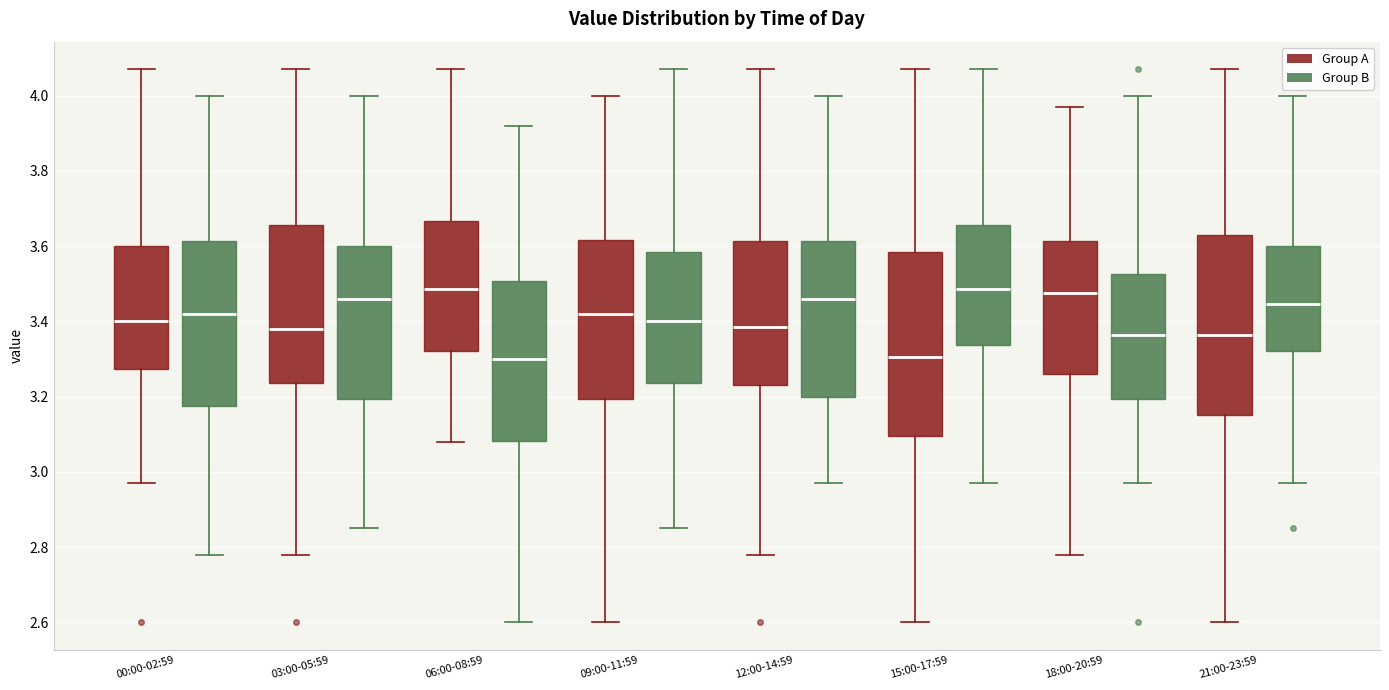

Reading left to right, read every box against the y-axis: the position of its median line, the range the box covers, and the ends of its whiskers. The values are not printed on the chart, so give them approximately, as read against the axis.

00:00-02:59 (Group A): median 3.40, box 3.28 to 3.60, whiskers 2.98 to 4.08
00:00-02:59 (Group B): median 3.42, box 3.18 to 3.62, whiskers 2.78 to 4.00
03:00-05:59 (Group A): median 3.38, box 3.24 to 3.66, whiskers 2.78 to 4.08
03:00-05:59 (Group B): median 3.46, box 3.20 to 3.60, whiskers 2.86 to 4.00
06:00-08:59 (Group A): median 3.48, box 3.32 to 3.66, whiskers 3.08 to 4.08
06:00-08:59 (Group B): median 3.30, box 3.08 to 3.50, whiskers 2.60 to 3.92
09:00-11:59 (Group A): median 3.42, box 3.20 to 3.62, whiskers 2.60 to 4.00
09:00-11:59 (Group B): median 3.40, box 3.24 to 3.58, whiskers 2.86 to 4.08
12:00-14:59 (Group A): median 3.38, box 3.24 to 3.62, whiskers 2.78 to 4.08
12:00-14:59 (Group B): median 3.46, box 3.20 to 3.62, whiskers 2.98 to 4.00
15:00-17:59 (Group A): median 3.30, box 3.10 to 3.58, whiskers 2.60 to 4.08
15:00-17:59 (Group B): median 3.48, box 3.34 to 3.66, whiskers 2.98 to 4.08
18:00-20:59 (Group A): median 3.48, box 3.26 to 3.62, whiskers 2.78 to 3.98
18:00-20:59 (Group B): median 3.36, box 3.20 to 3.52, whiskers 2.98 to 4.00
21:00-23:59 (Group A): median 3.36, box 3.16 to 3.64, whiskers 2.60 to 4.08
21:00-23:59 (Group B): median 3.44, box 3.32 to 3.60, whiskers 2.98 to 4.00